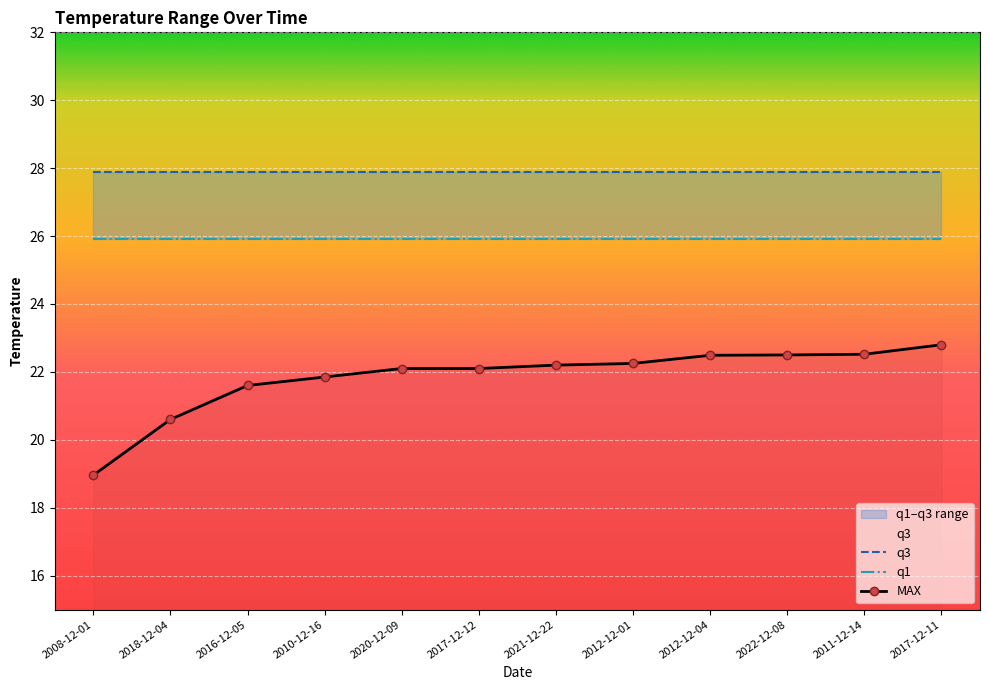

What is the spread (max minus min) of values at 2017-12-11?

5.1